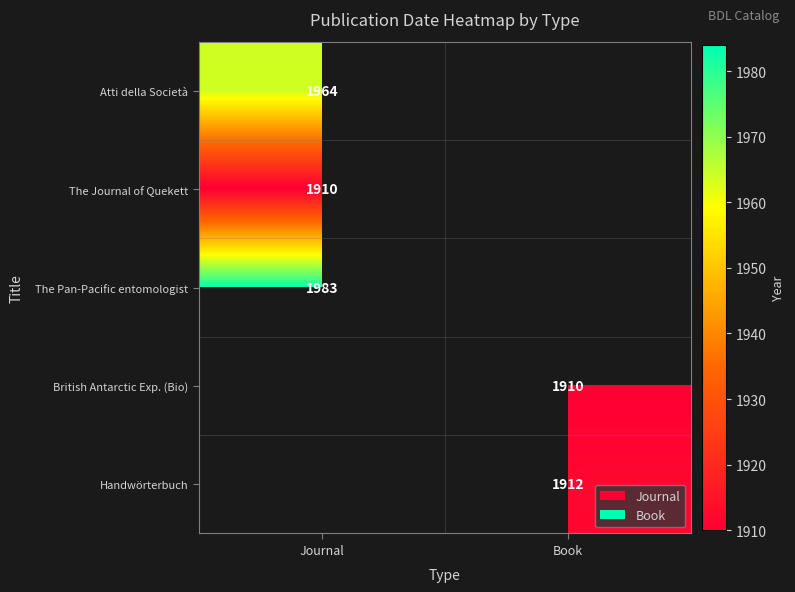

The value of British Antarctic Exp. (Bio) at Book is 2658. True or false?

False